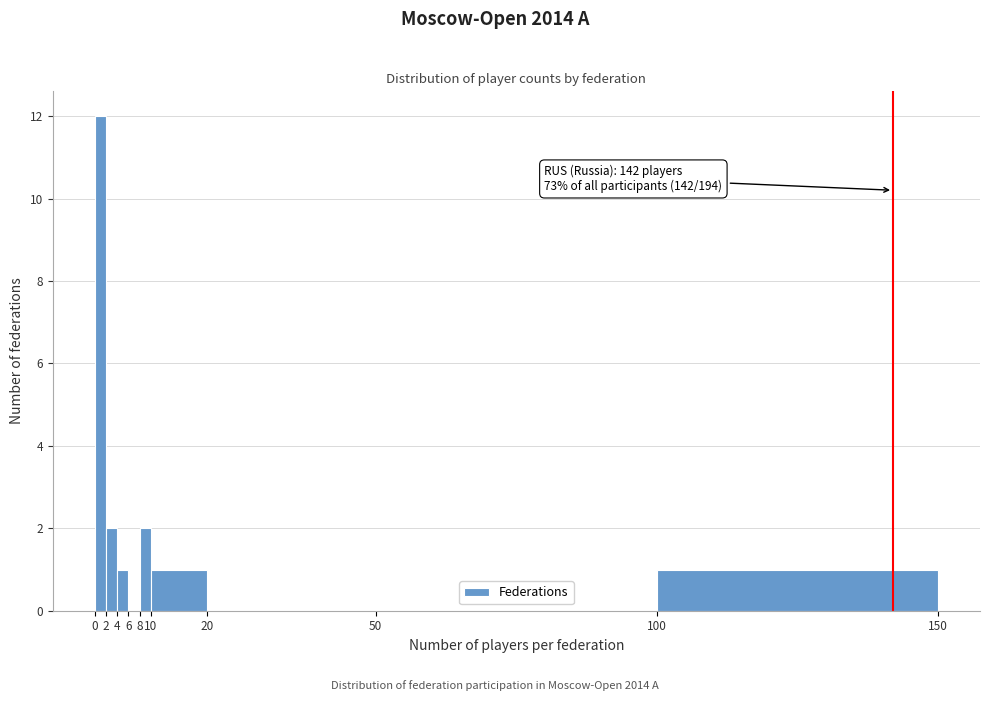

Which range on the x-axis has the tallest bar?

0 to 2